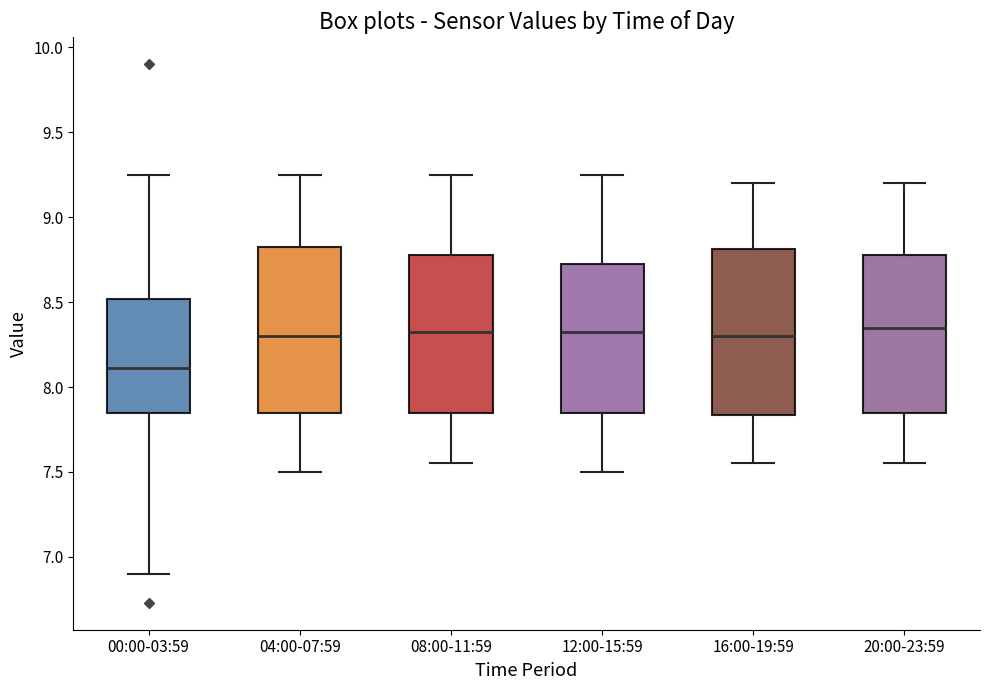

Where does the upper whisker of the box for 08:00-11:59 end on the y-axis? The values are not printed on the chart, so give them approximately, as read against the axis.

9.25